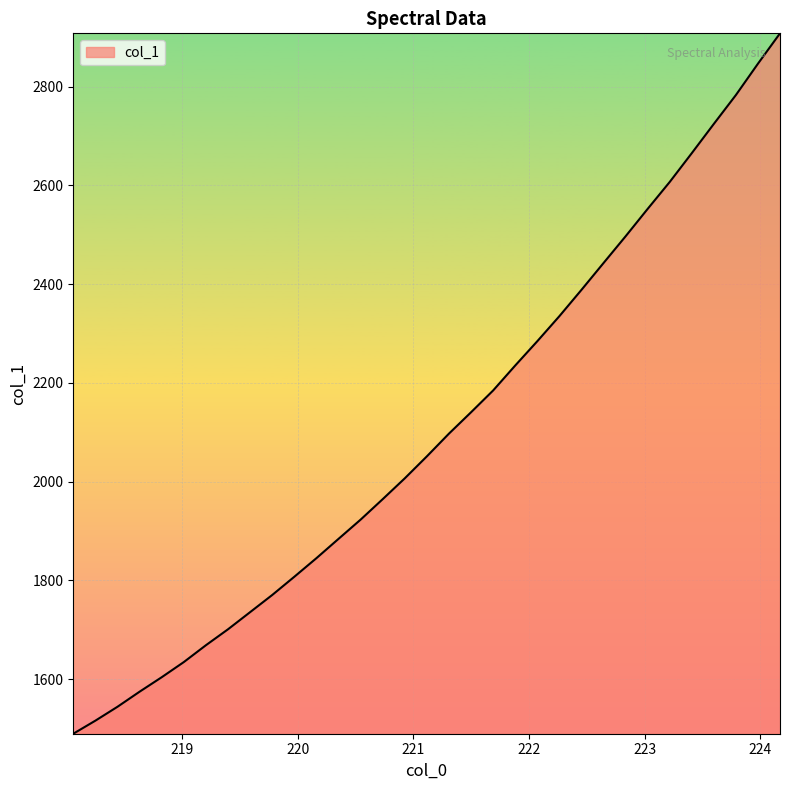

What is the smallest value displayed?

1489.5